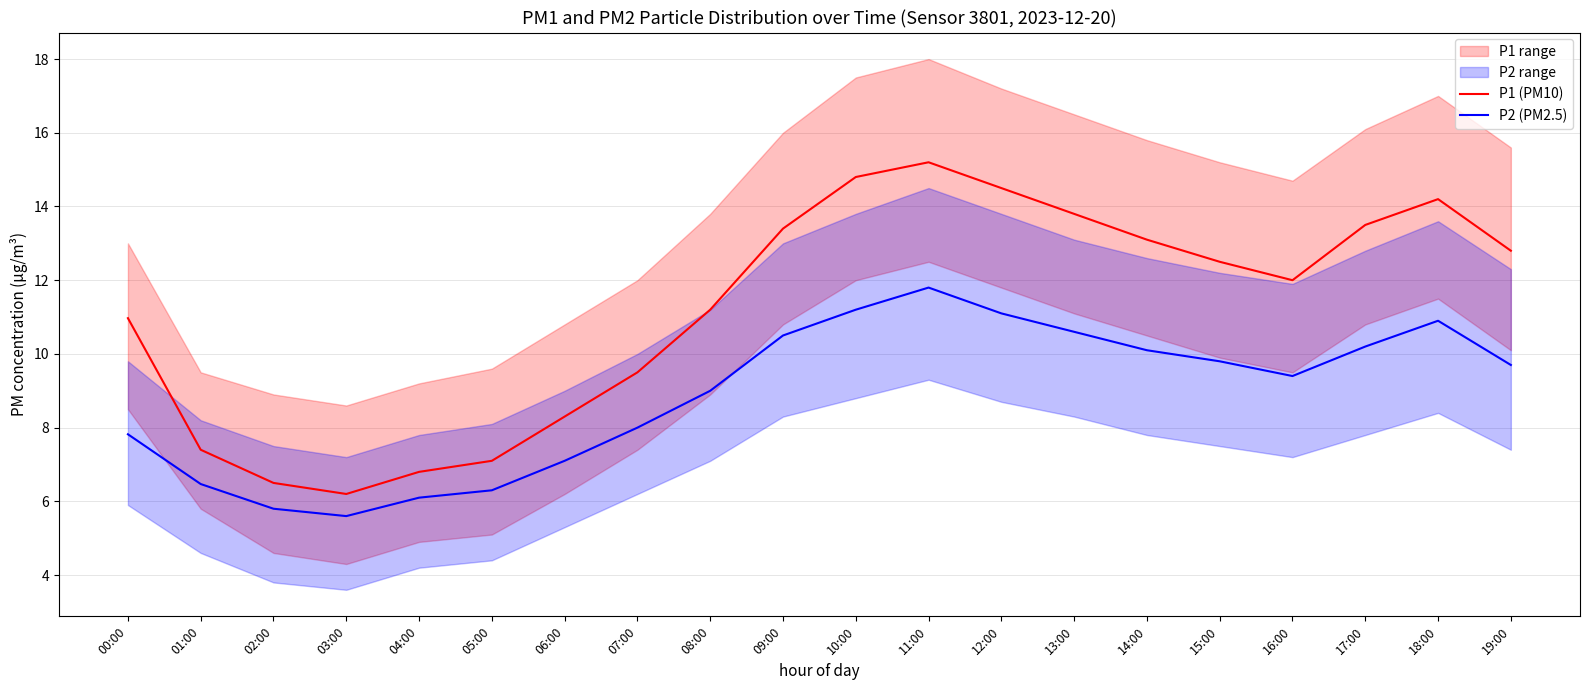

Does the chart have visible grid lines?

Yes